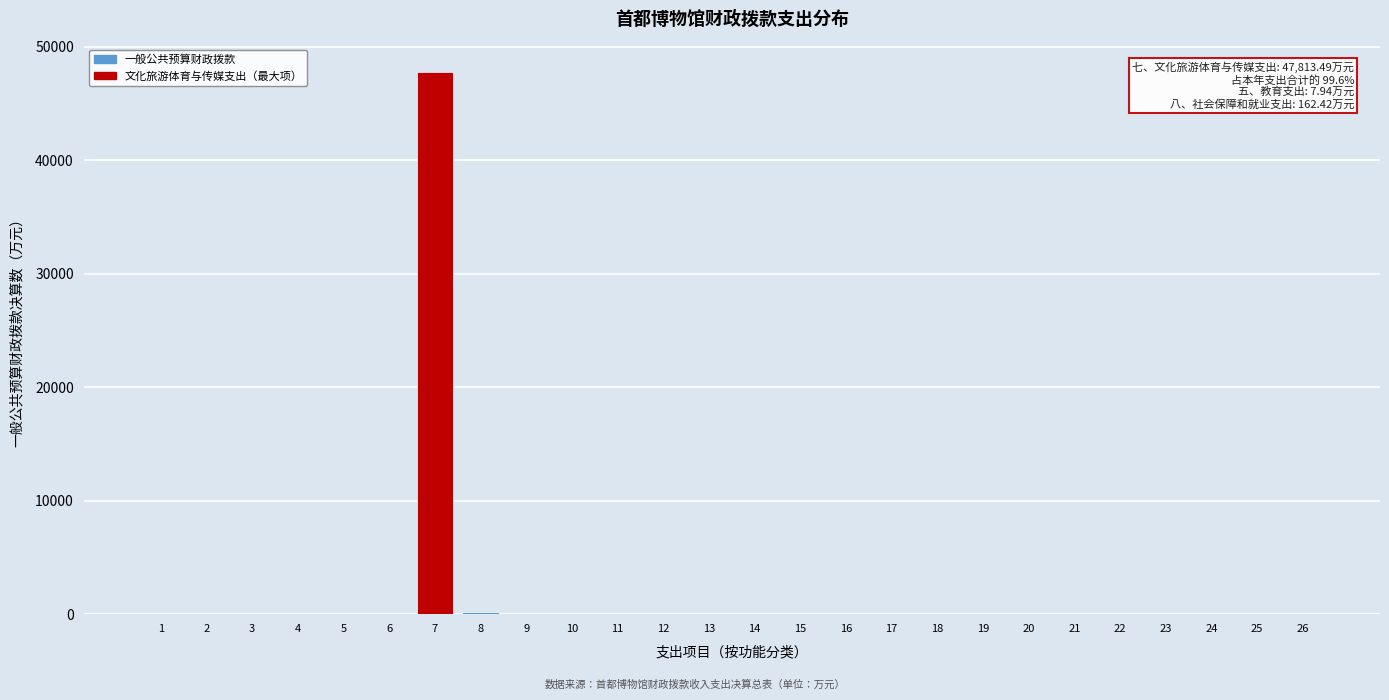

What is the sum of all values?

47983.9